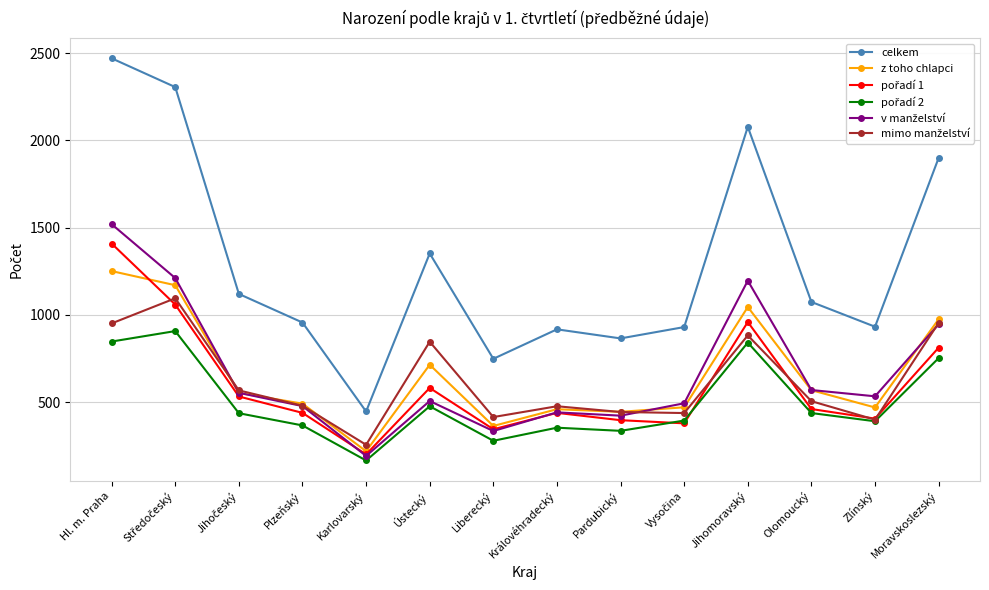

At which category does celkem reach its first local peak?

Ústecký